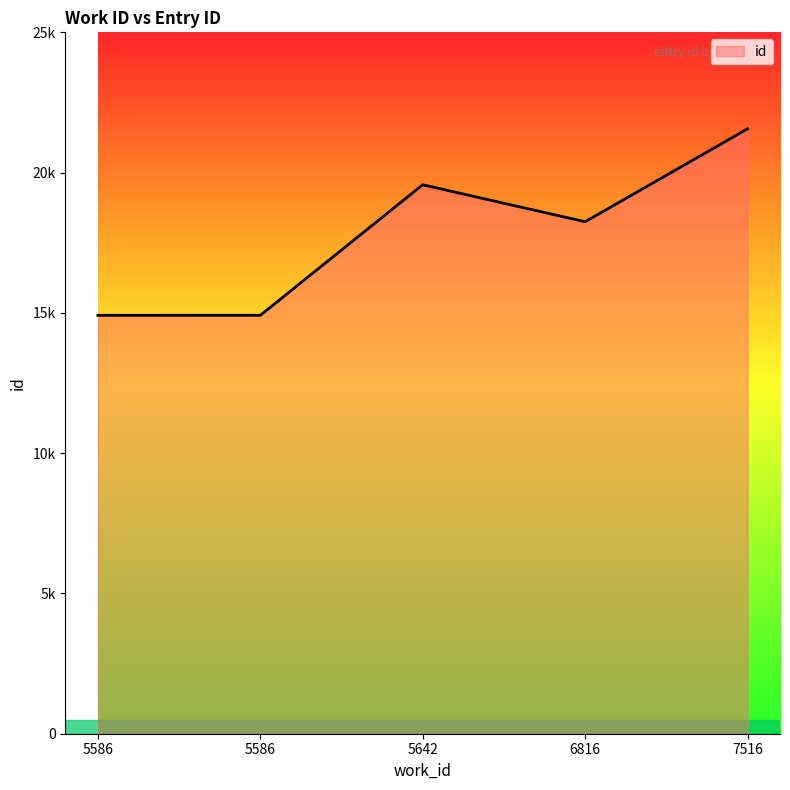

Does the chart display data point markers on the line(s)?

No